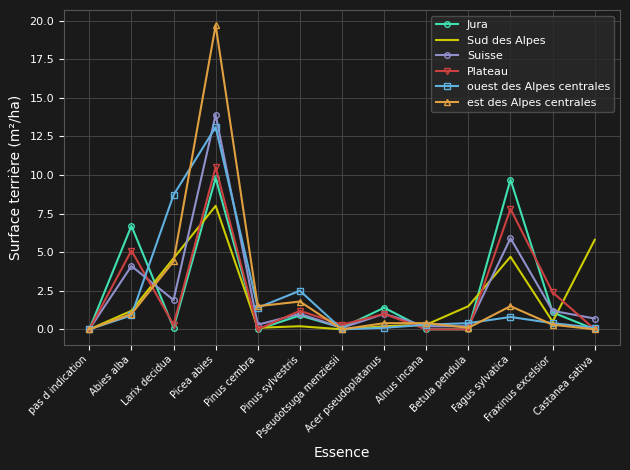

Which series has the largest range (max minus min)?

est des Alpes centrales